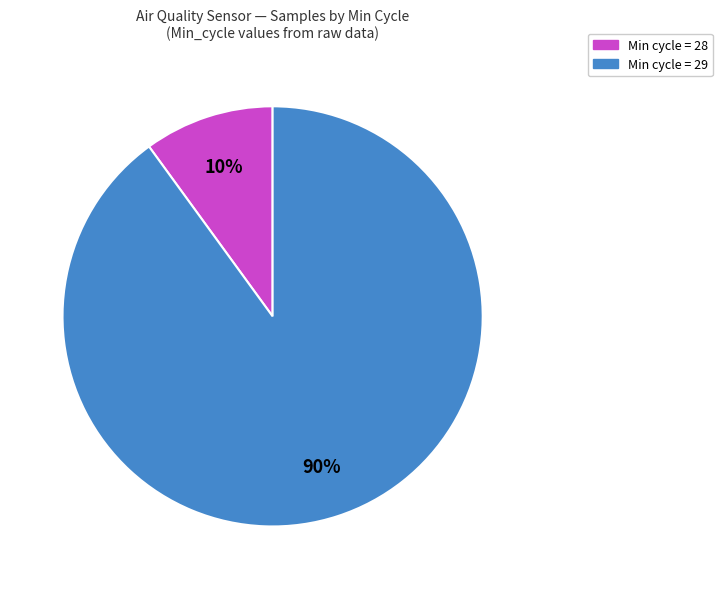

Does any single category account for the majority?

Yes